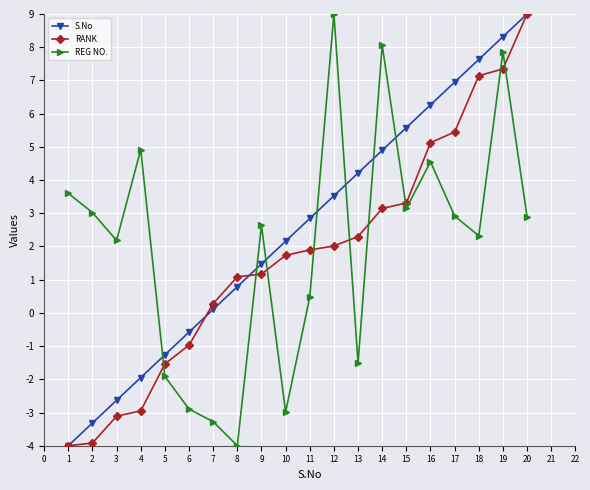

Between 6 and 12, which series saw the biggest shift?

REG NO.